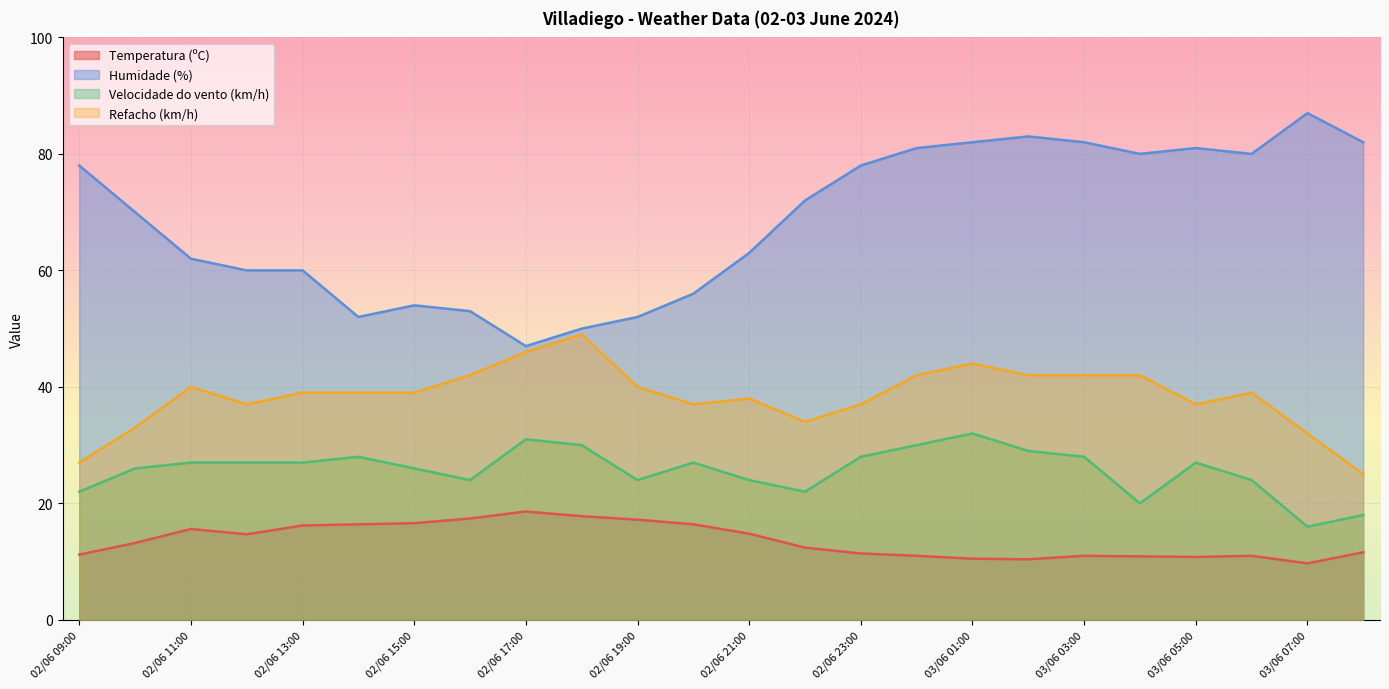

List the series in order of their overall mean, lowest first.

Temperatura (ºC), Velocidade do vento (km/h), Refacho (km/h), Humidade (%)